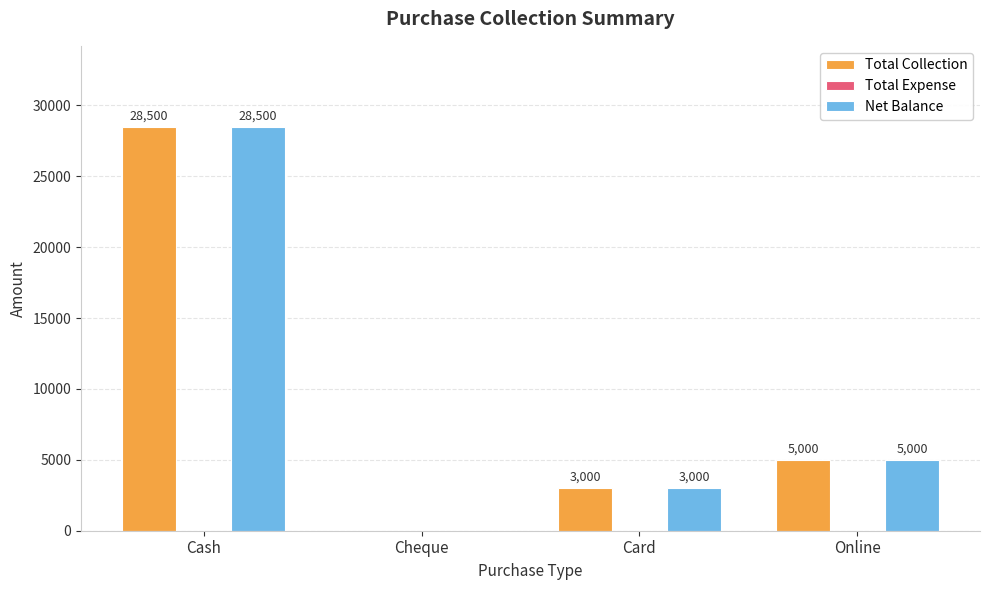

What is the sum of the Net Balance values at Card and Cheque?

3000